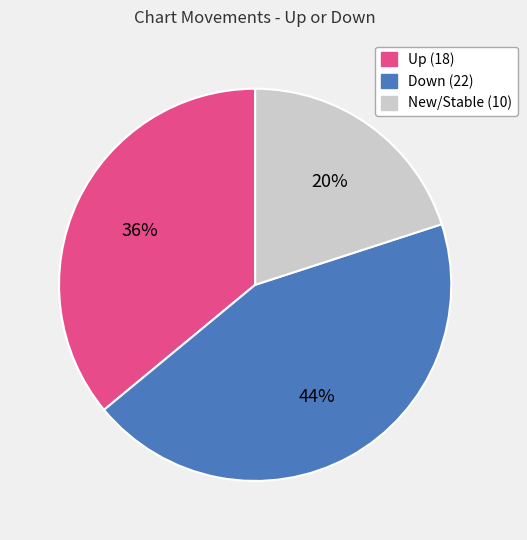

Is there a majority slice in this chart?

No